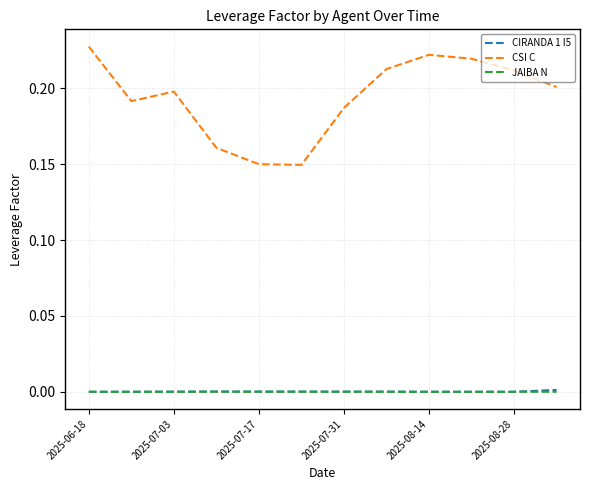

True or false: CIRANDA 1 I5 and CSI C cross at least once.

False